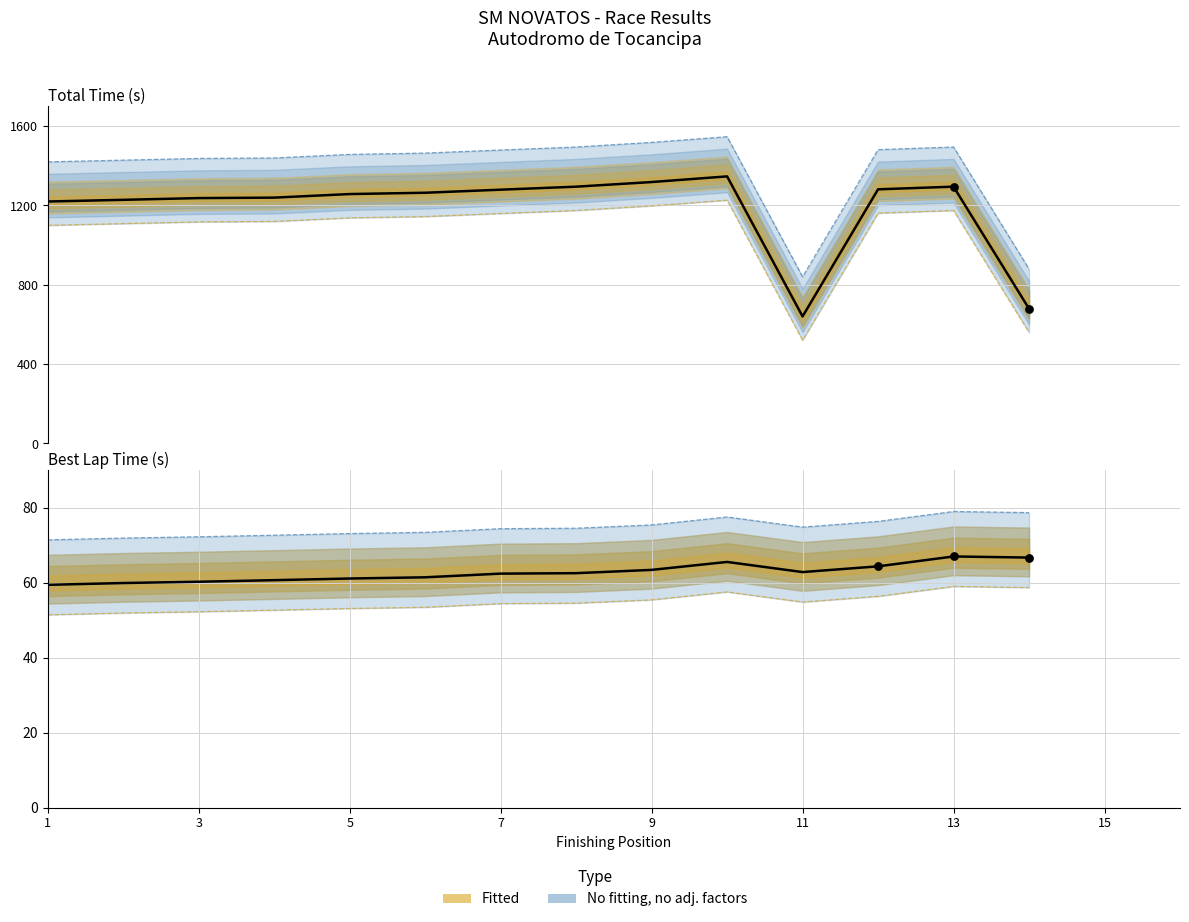

At which category is the sum across all series the highest?

10